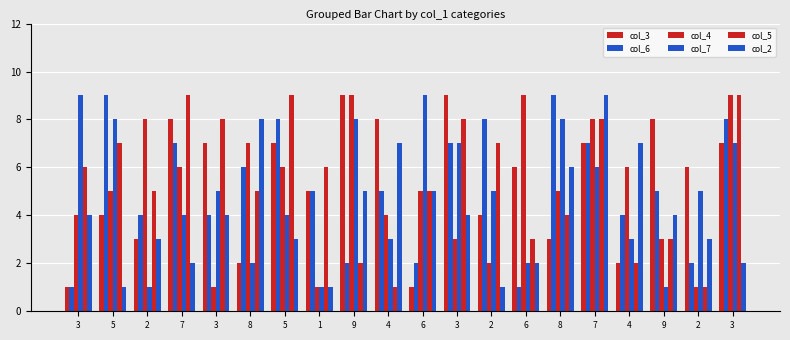

Count the number of categories in the chart.

20